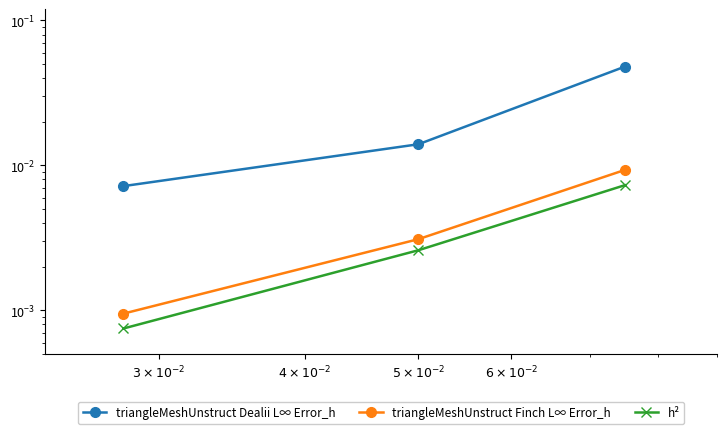

List the series in order of their peak value, lowest first.

h², triangleMeshUnstruct Finch L∞ Error_h, triangleMeshUnstruct Dealii L∞ Error_h